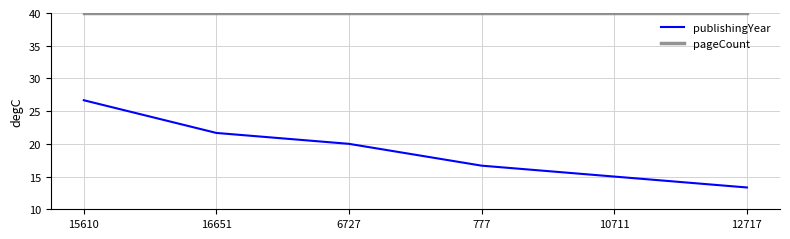

True or false: publishingYear and pageCount cross at least once.

False